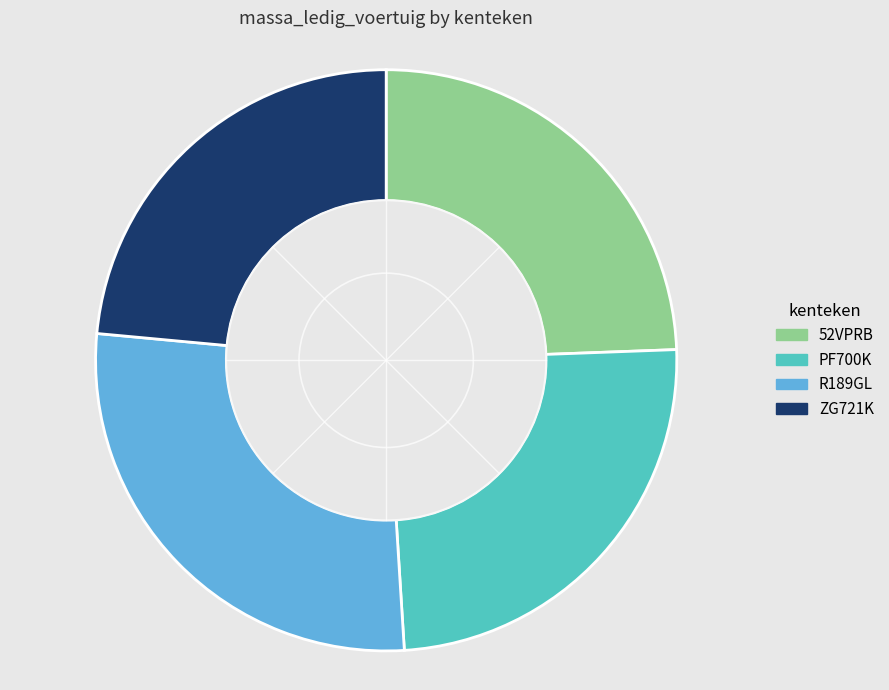

Approximately how many times larger is the value at 52VPRB compared to R189GL?

0.9